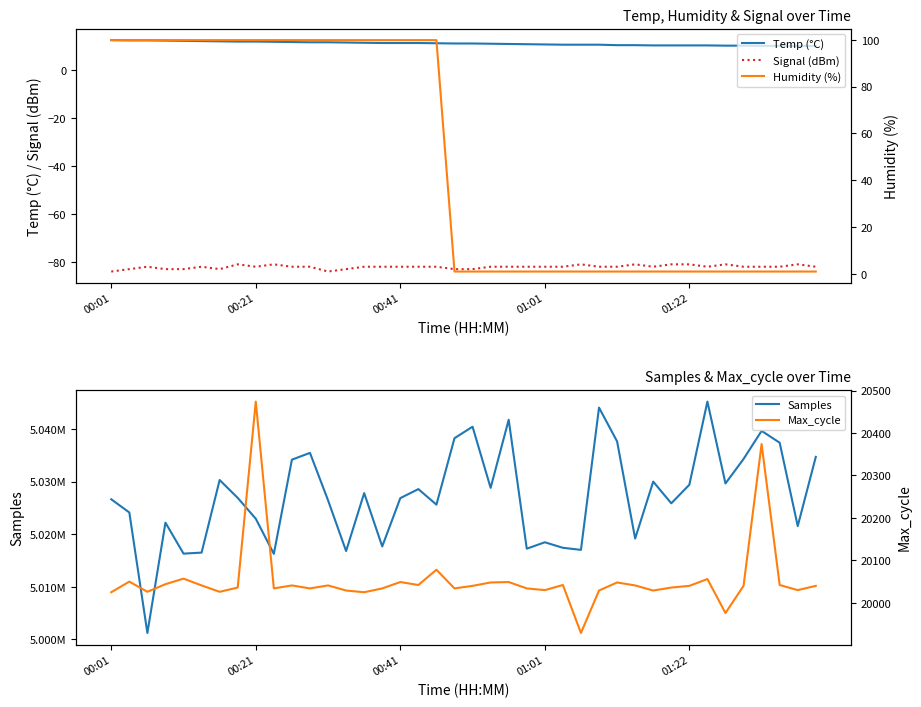

What is the approximate value of Max_cycle at 31?

20036.0